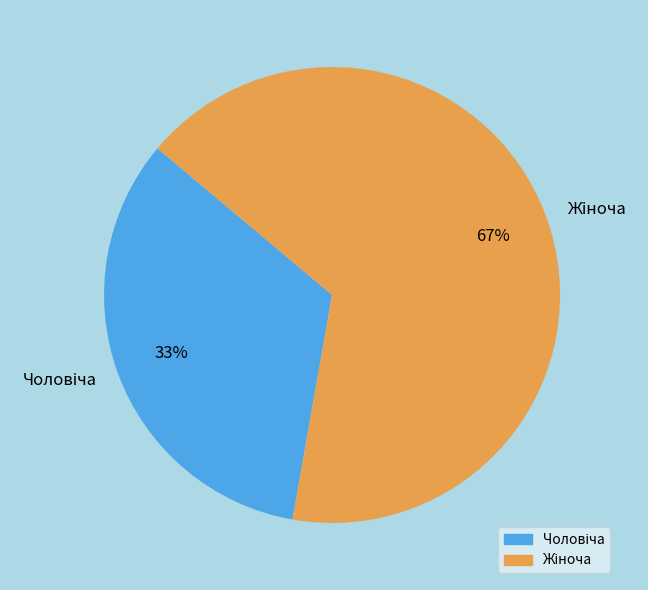

Does any single category account for the majority?

Yes